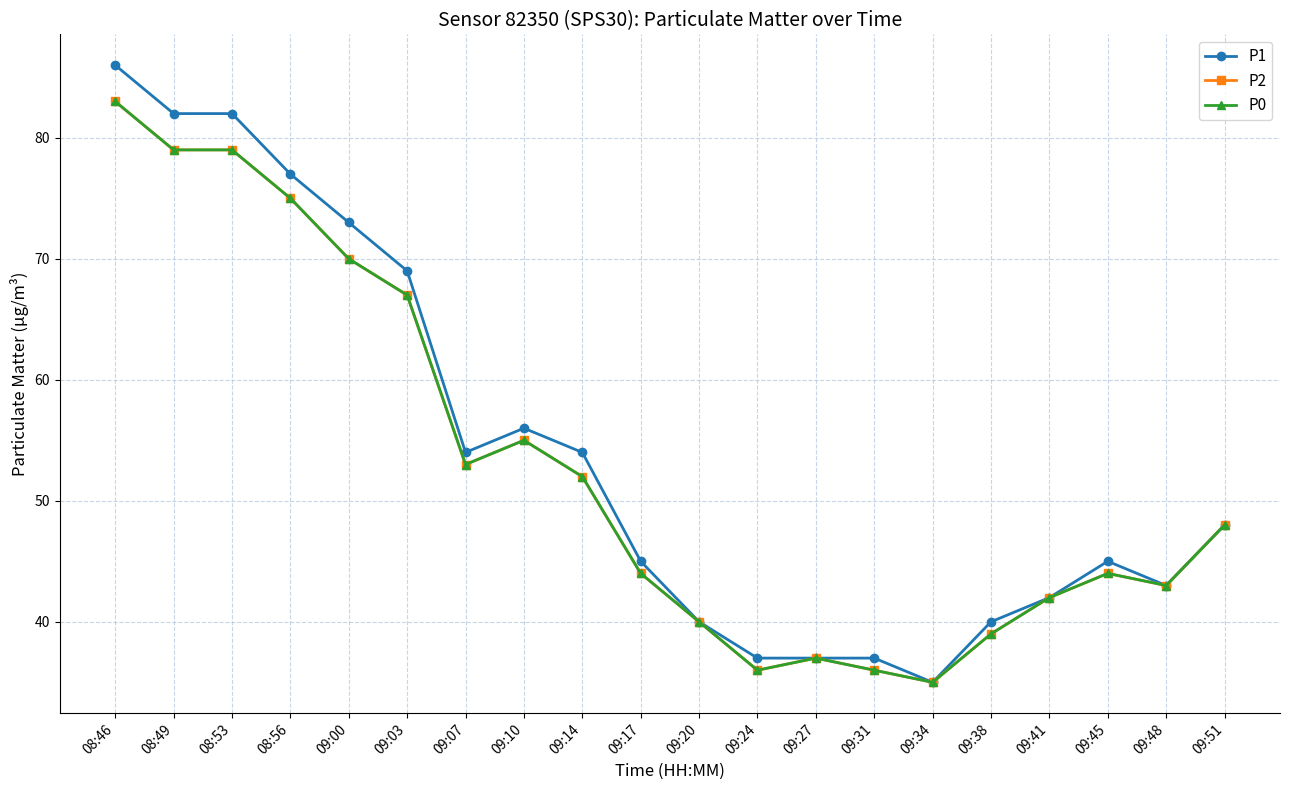

Between 09:38 and 08:49, which is larger?

08:49